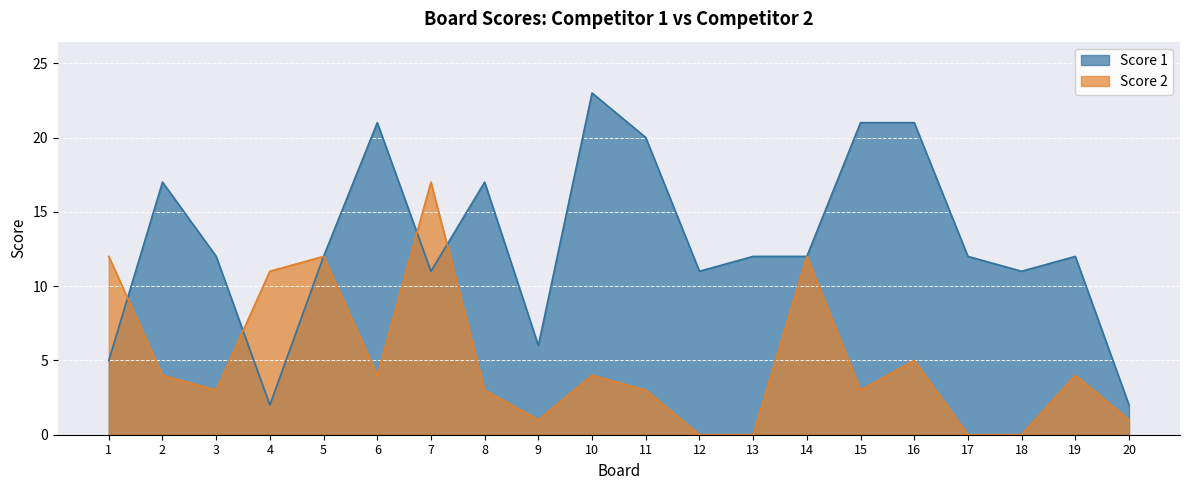

After their last crossing, which series has the higher values: Score 1 or Score 2?

Score 1